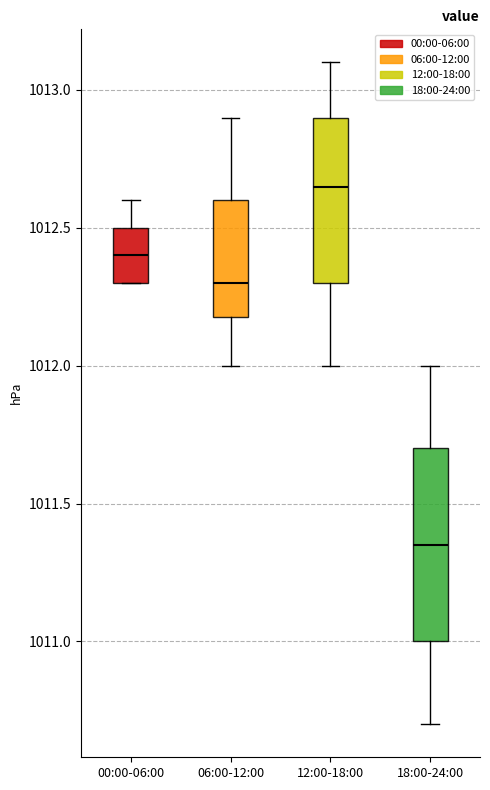

Which box is the tallest, from its lower edge to its upper edge?

18:00-24:00